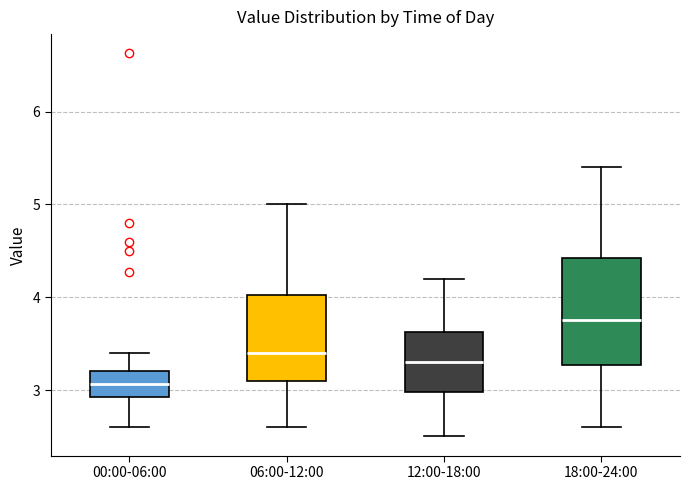

Which box is the tallest, from its lower edge to its upper edge?

18:00-24:00